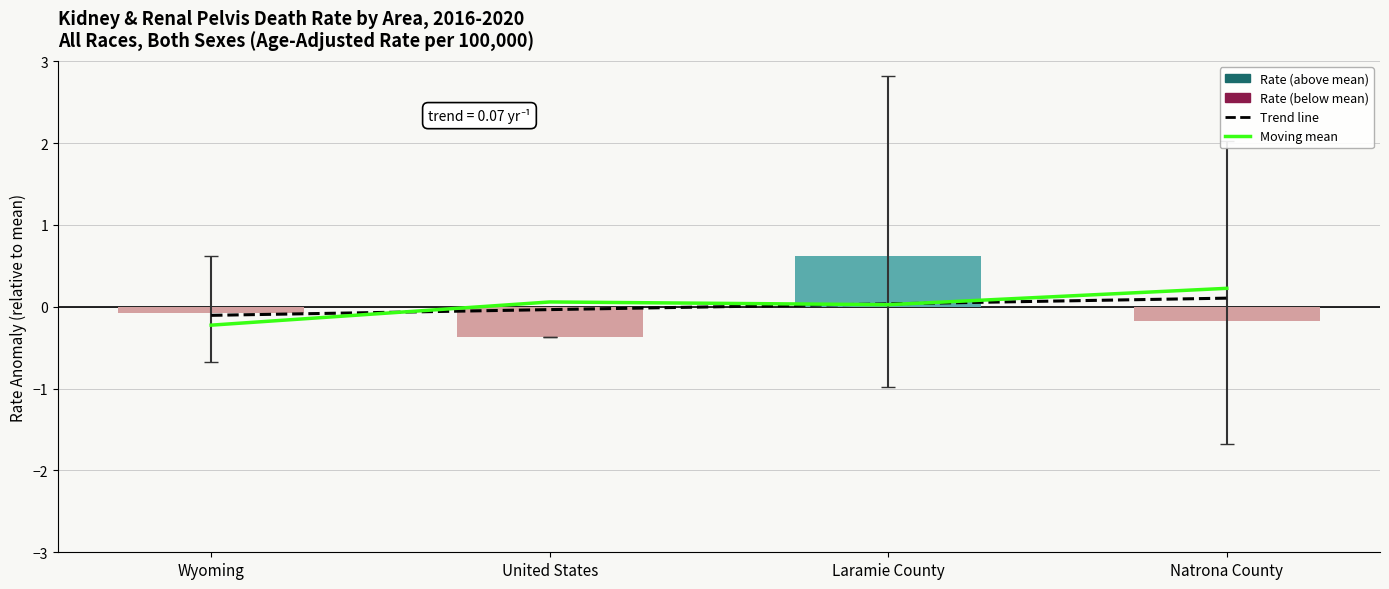

Reading left to right, extract all data points from this chart.

Wyoming=-0.1	United States=-0.4	Laramie County=0.6	Natrona County=-0.2